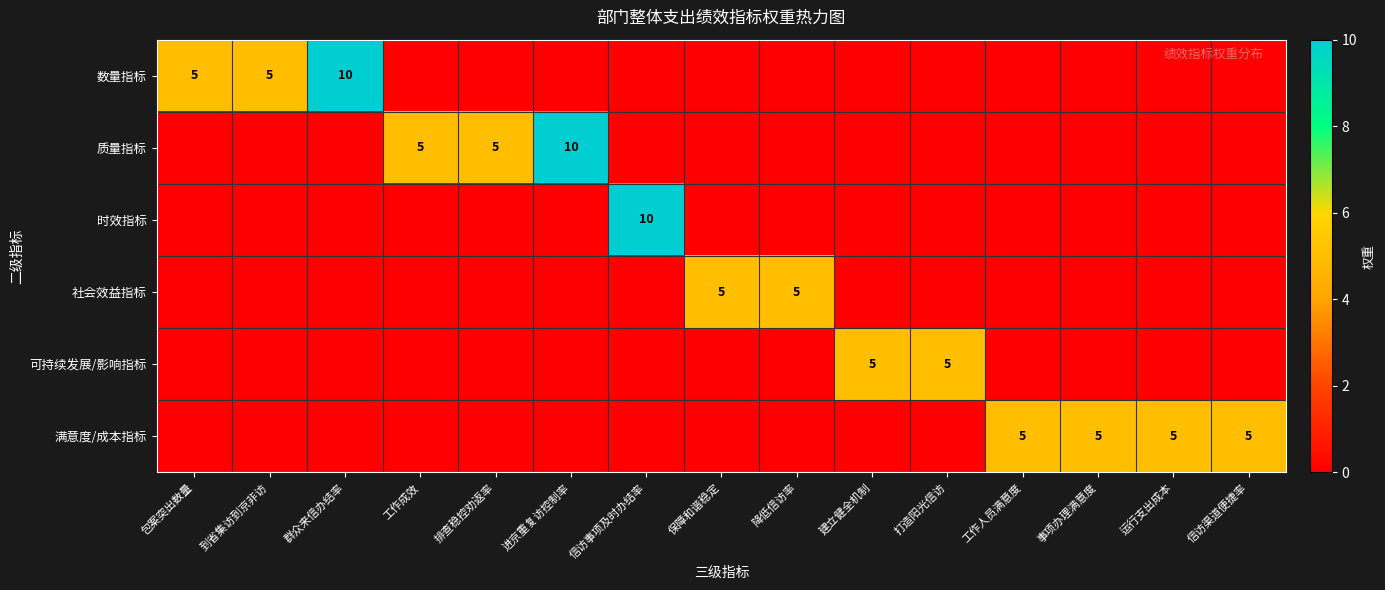

The value of 可持续发展/影响指标 at 建立健全机制 is 7. True or false?

False